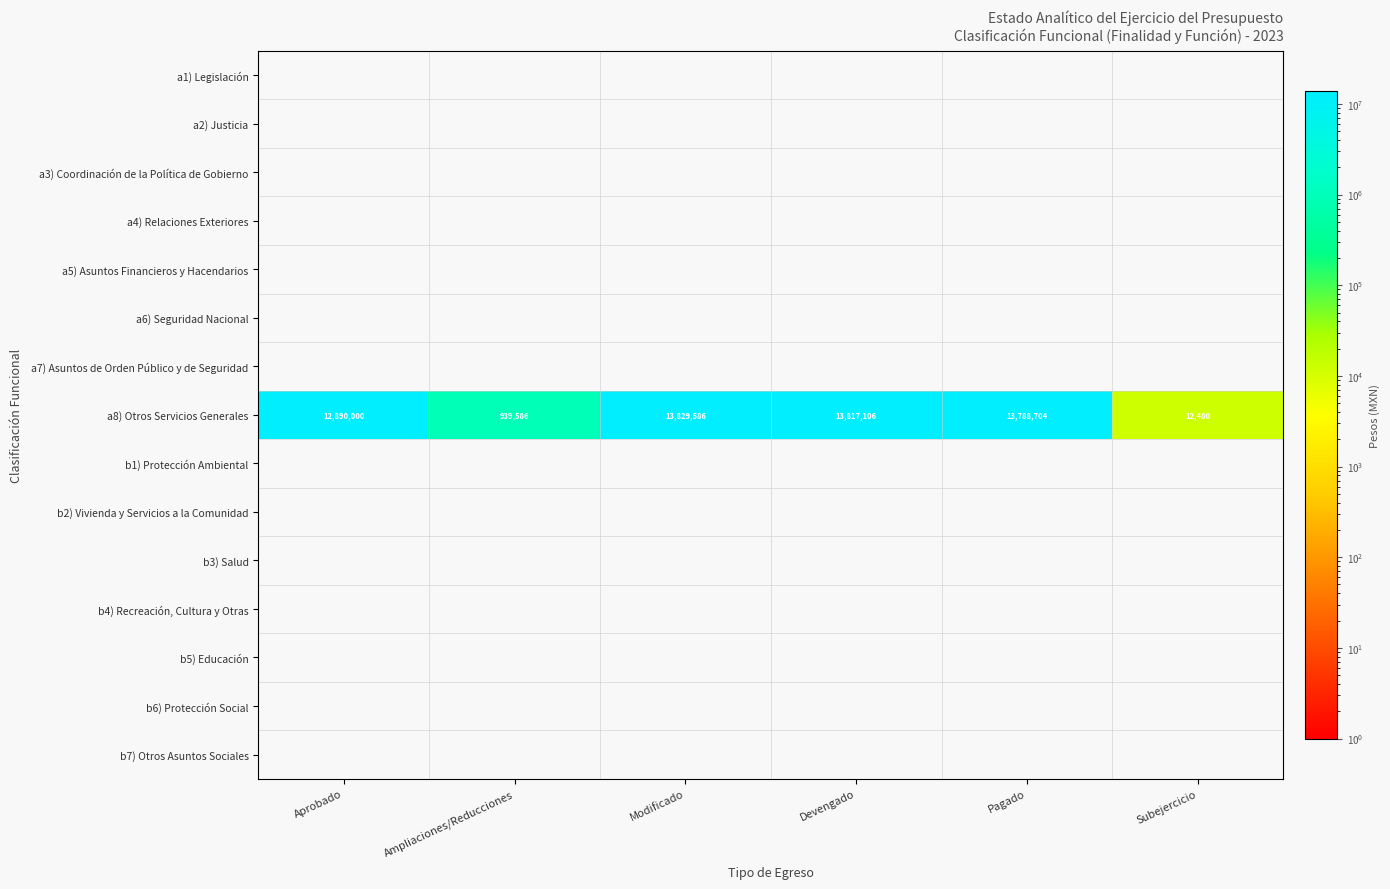

What is the difference between the a8) Otros Servicios Generales values at Pagado and Modificado?

40882